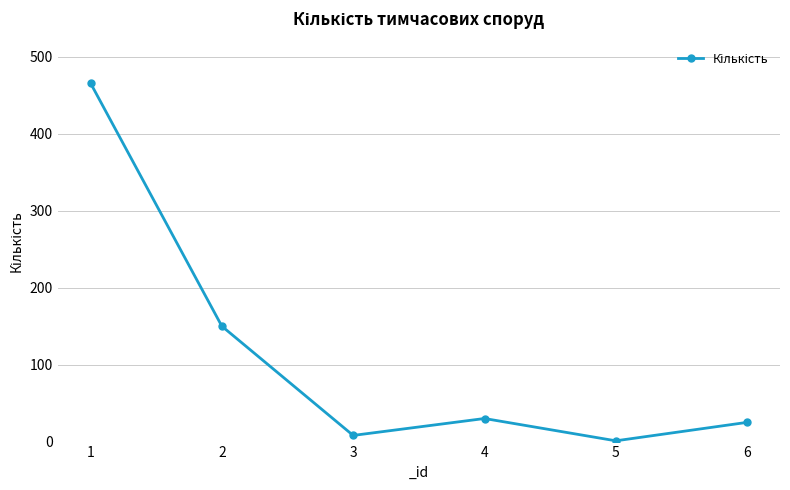

What is the greatest value displayed?

466